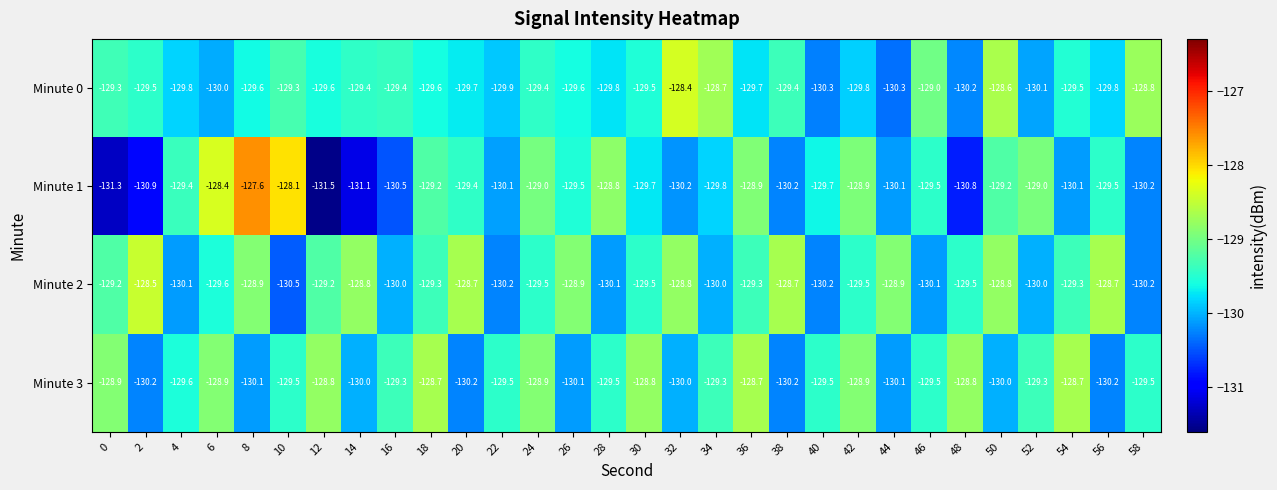

At which category is the sum across all series the highest?

8